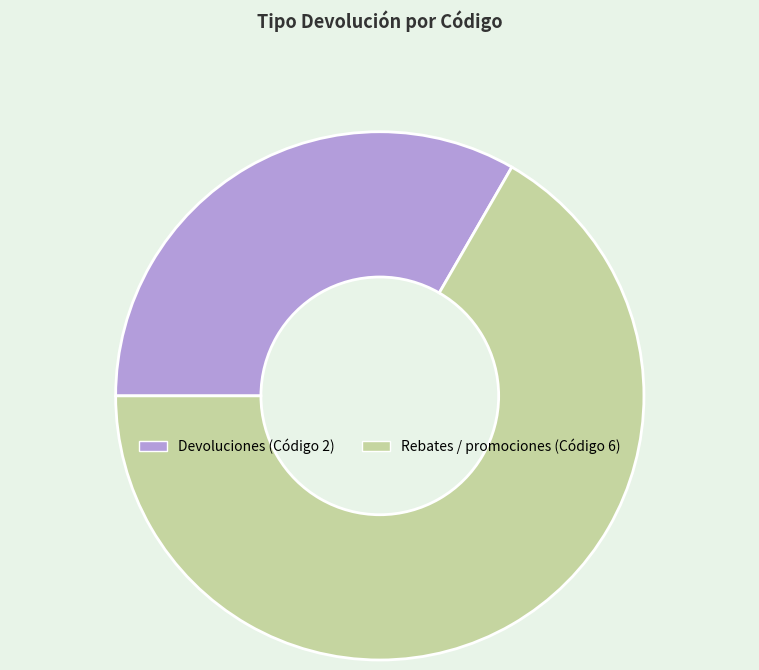

Is there any slice that represents more than half of the pie?

Yes